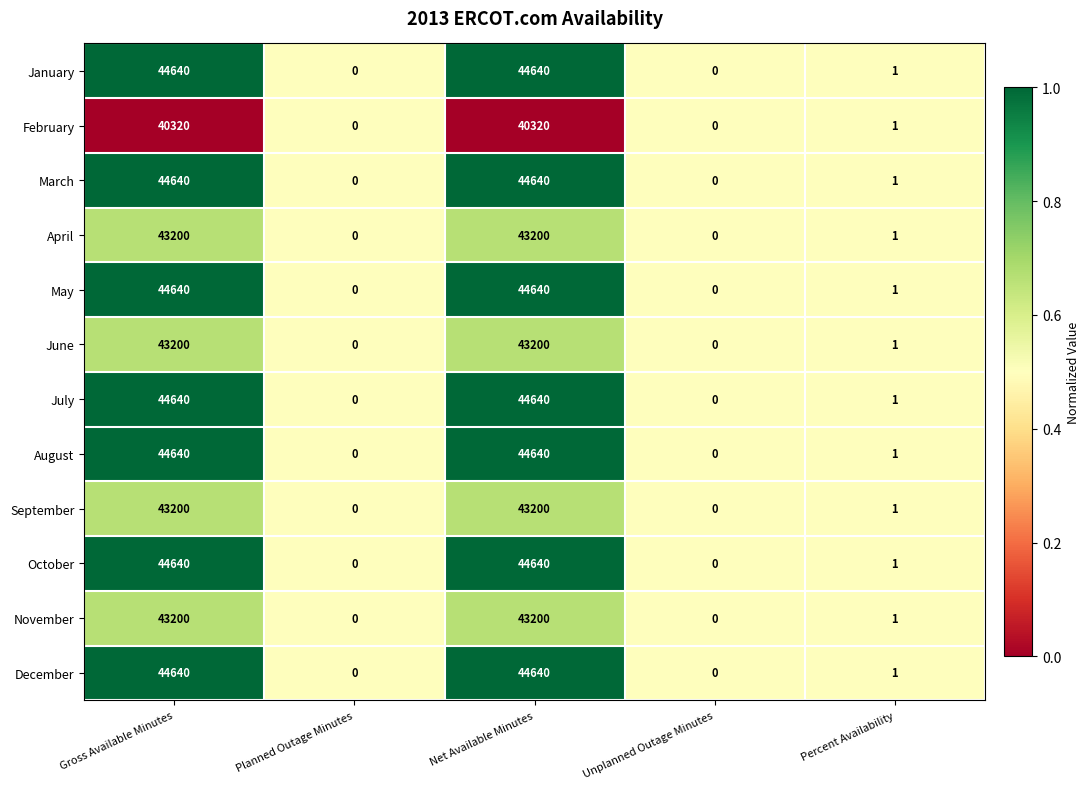

What is the maximum value for July?

44640